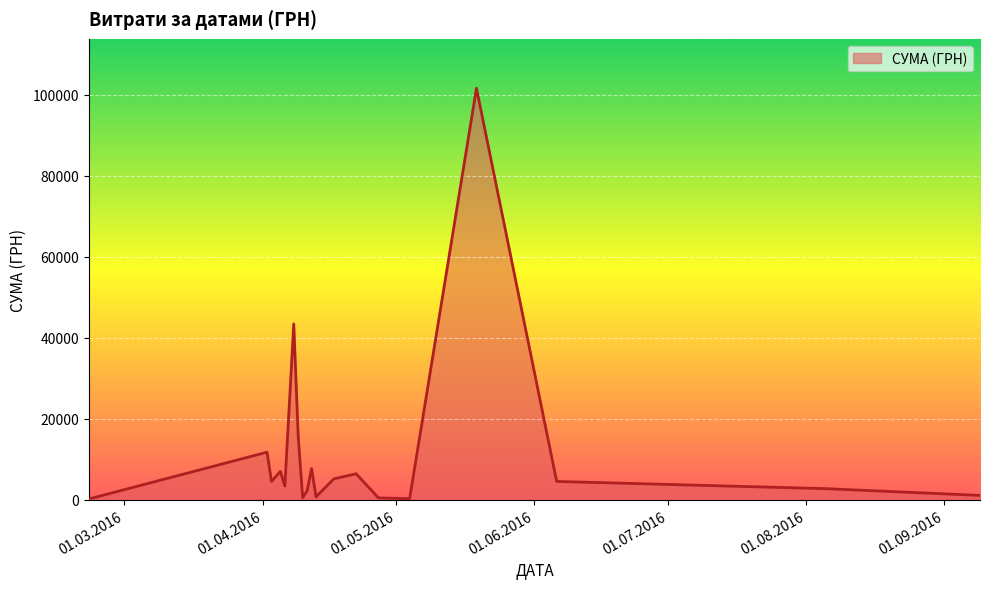

Rank the categories by value from lowest to highest.

11.04.2016, 22.04.2016, 27.04.2016, 13.04.2016, 13.04.2016, 22.02.2016, 04.05.2016, 11.04.2016, 27.04.2016, 12.04.2016, 13.04.2016, 08.04.2016, 05.04.2016, 10.04.2016, 11.04.2016, 11.04.2016, 11.04.2016, 09.09.2016, 08.04.2016, 08.04.2016, 08.04.2016, 06.08.2016, 08.04.2016, 06.04.2016, 12.04.2016, 08.04.2016, 12.04.2016, 06.06.2016, 03.04.2016, 17.04.2016, 08.04.2016, 08.04.2016, 22.04.2016, 05.04.2016, 09.04.2016, 08.04.2016, 09.04.2016, 02.04.2016, 08.04.2016, 19.05.2016